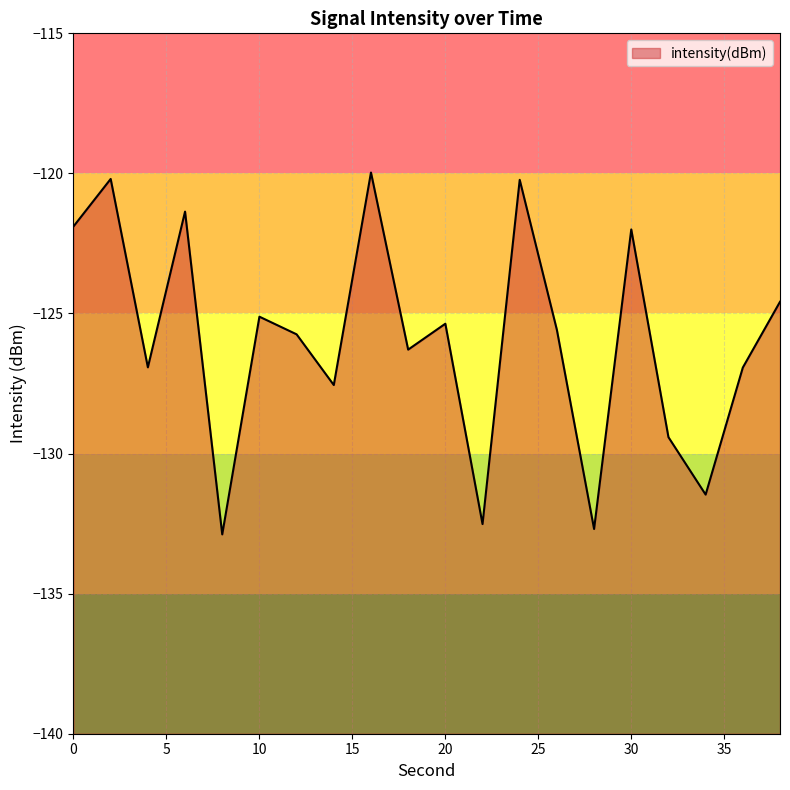

At which category does the data reach its first local peak?

2